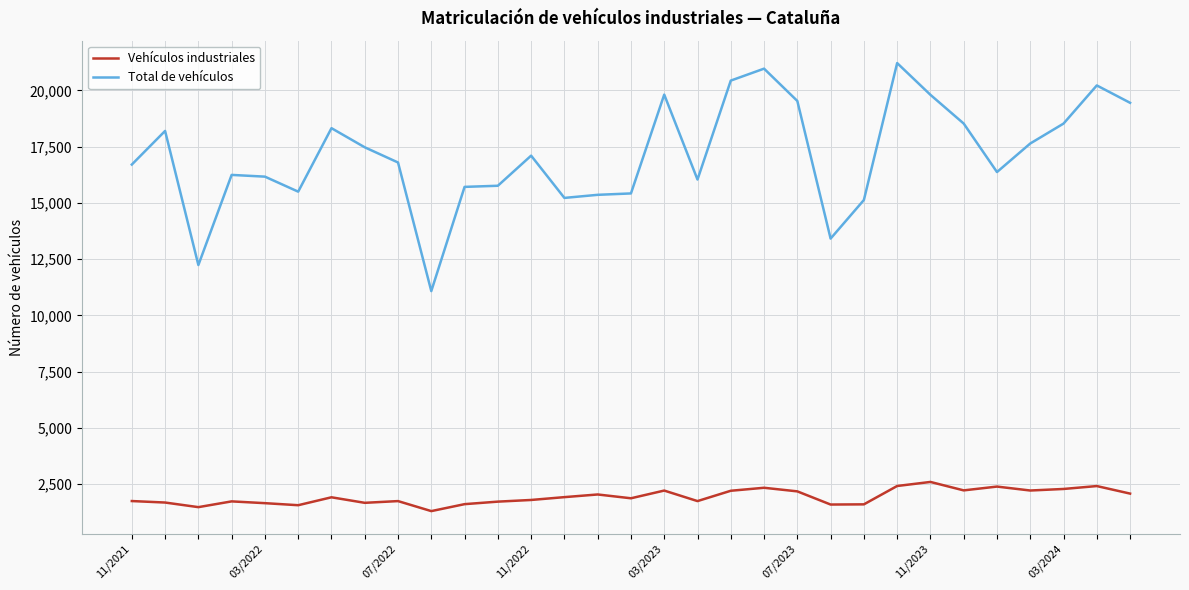

Which series has the largest total across all categories?

Total de vehículos